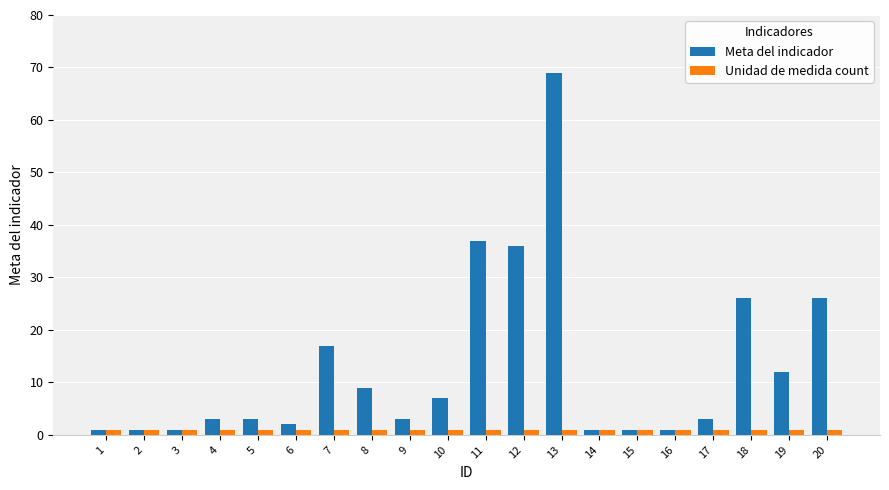

Are the bars grouped side by side (vs. stacked)?

Yes